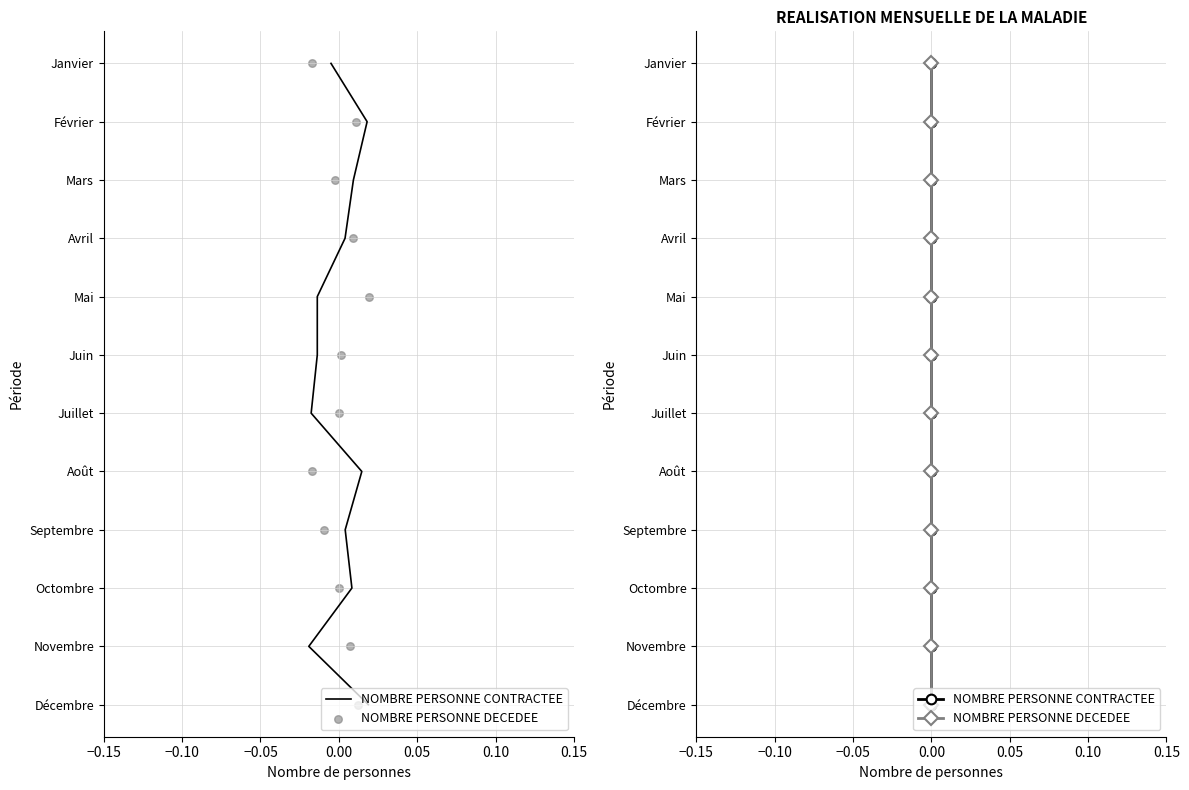

Which series has the largest total across all categories?

NOMBRE PERSONNE CONTRACTEE